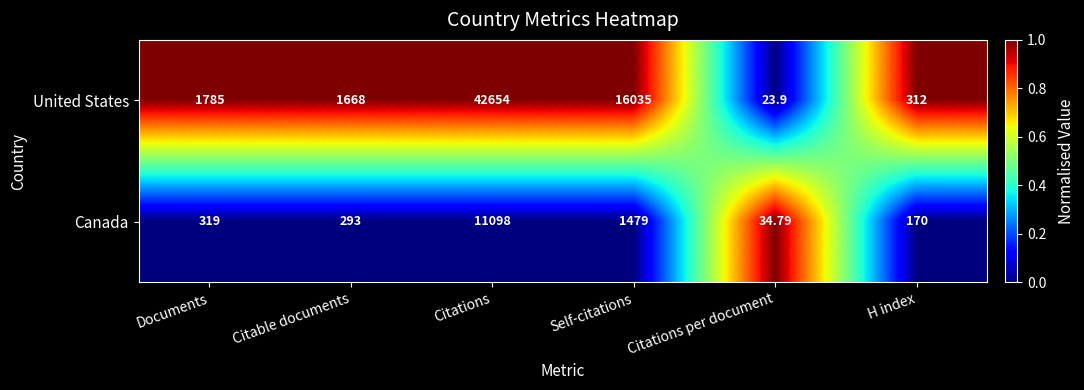

Which category has the lowest value in the United States series?

Citations per document